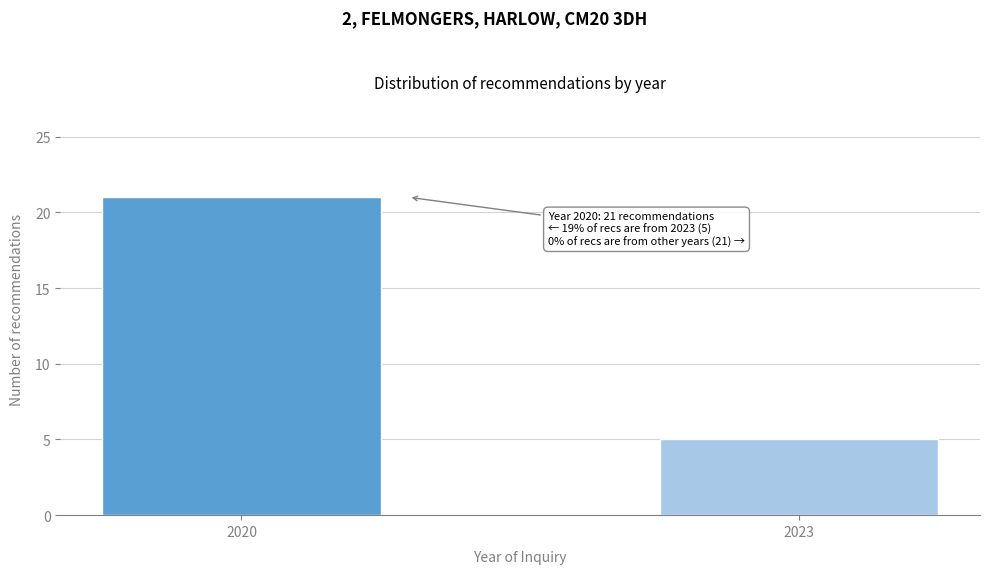

Reading left to right, extract all data points from this chart.

21	5